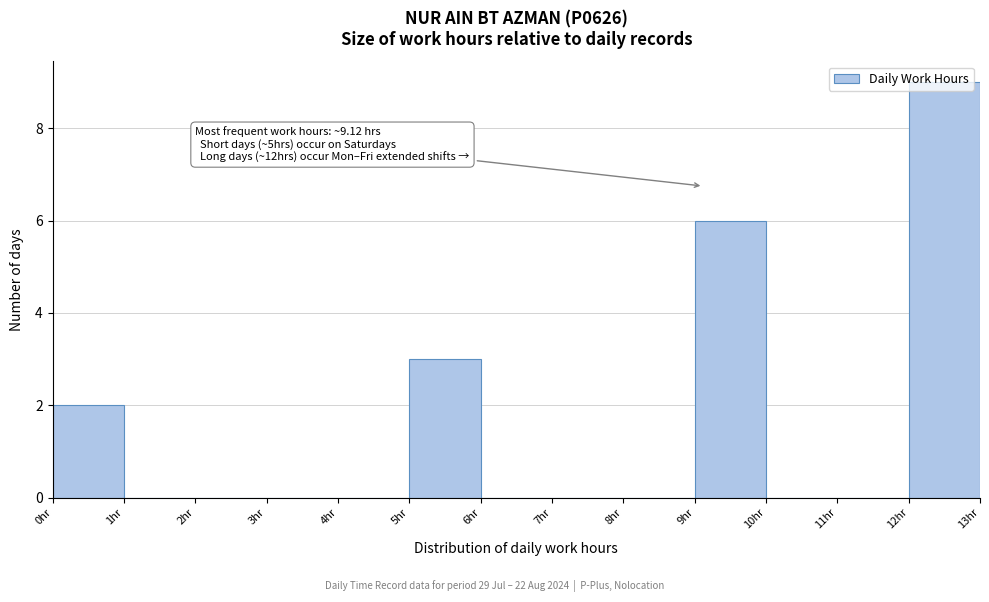

Which range on the x-axis has the tallest bar?

12 to 13